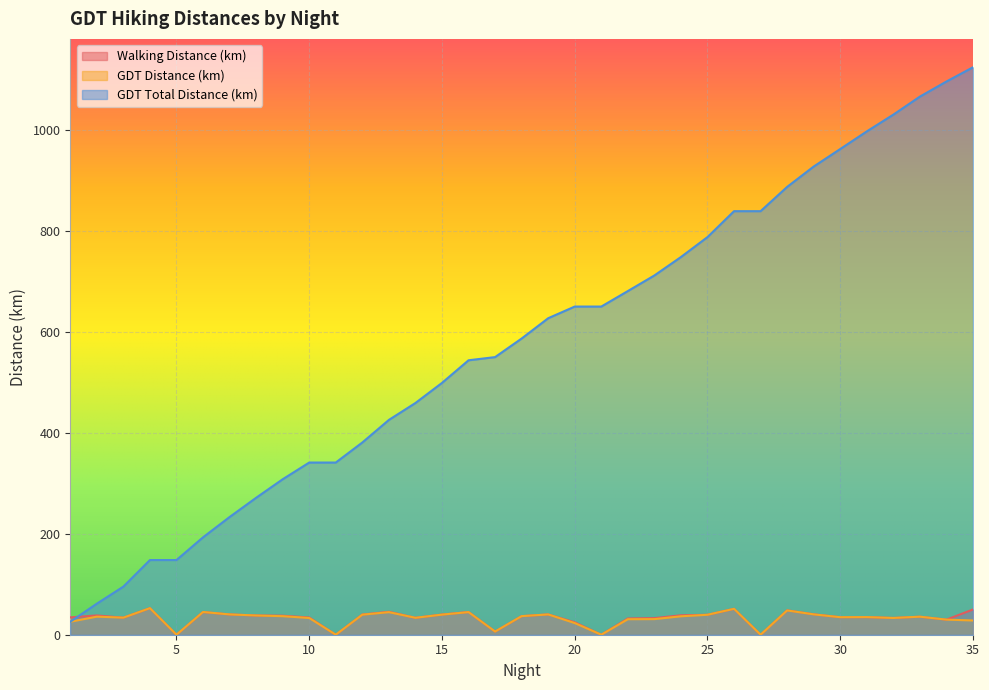

What is the difference between the highest and lowest values at 6?

147.9